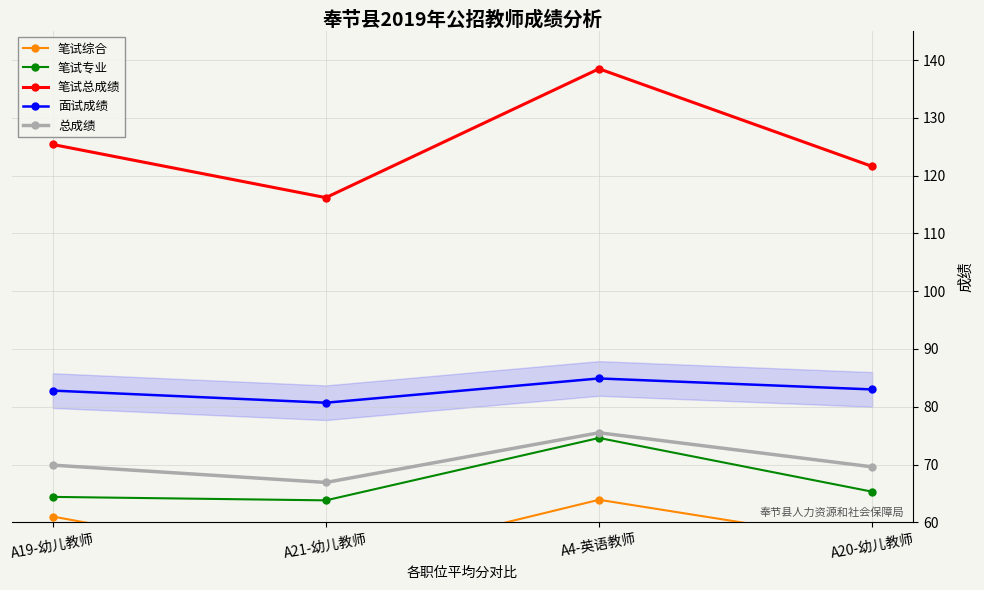

What is the lowest value of the 总成绩 series?

66.9